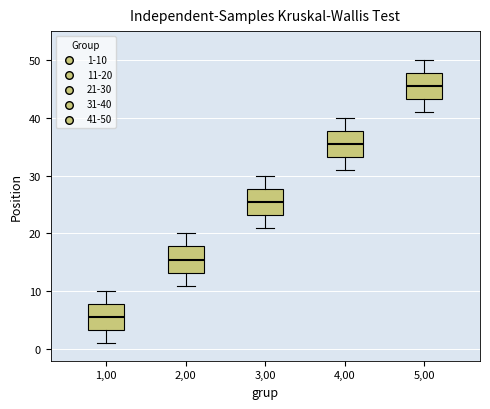

Which box's median line is the lowest?

1,00